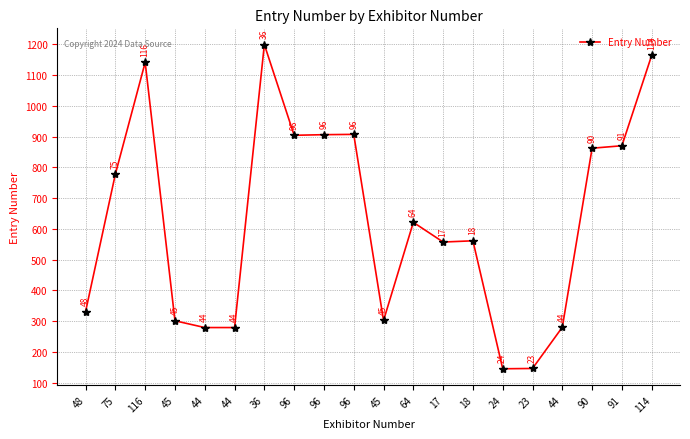

What is the ratio of the value at 17 to the value at 48?

1.7